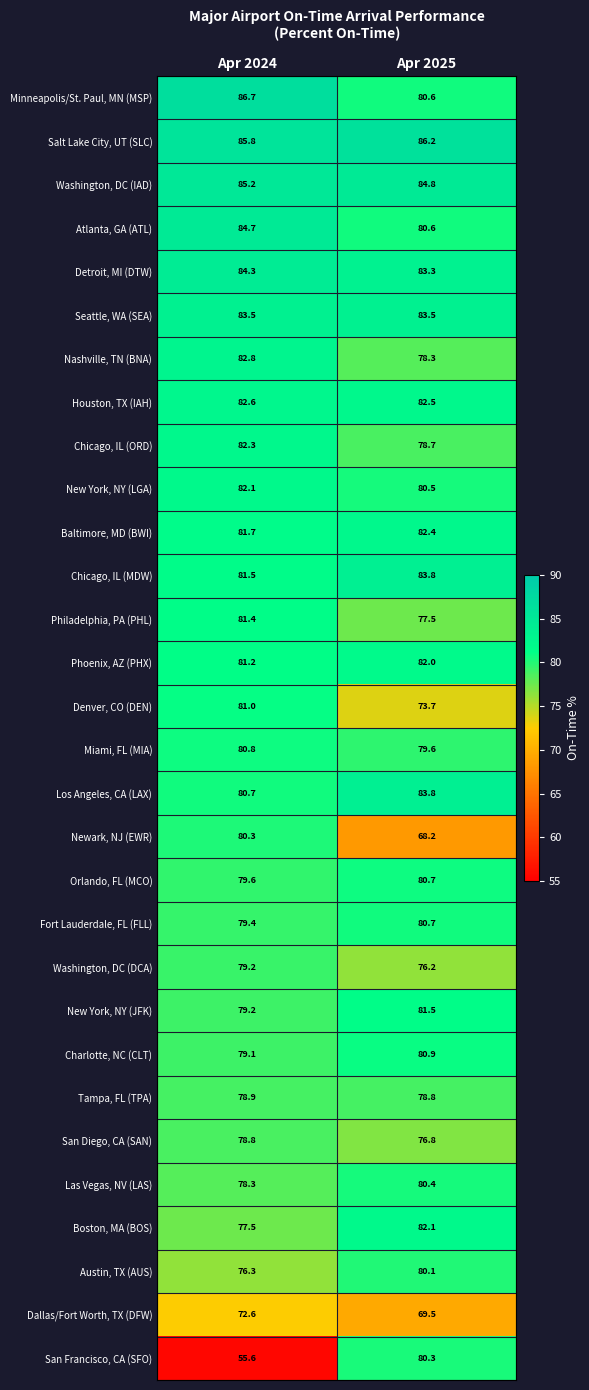

What is the difference between the highest and lowest values at Apr 2024?

31.1